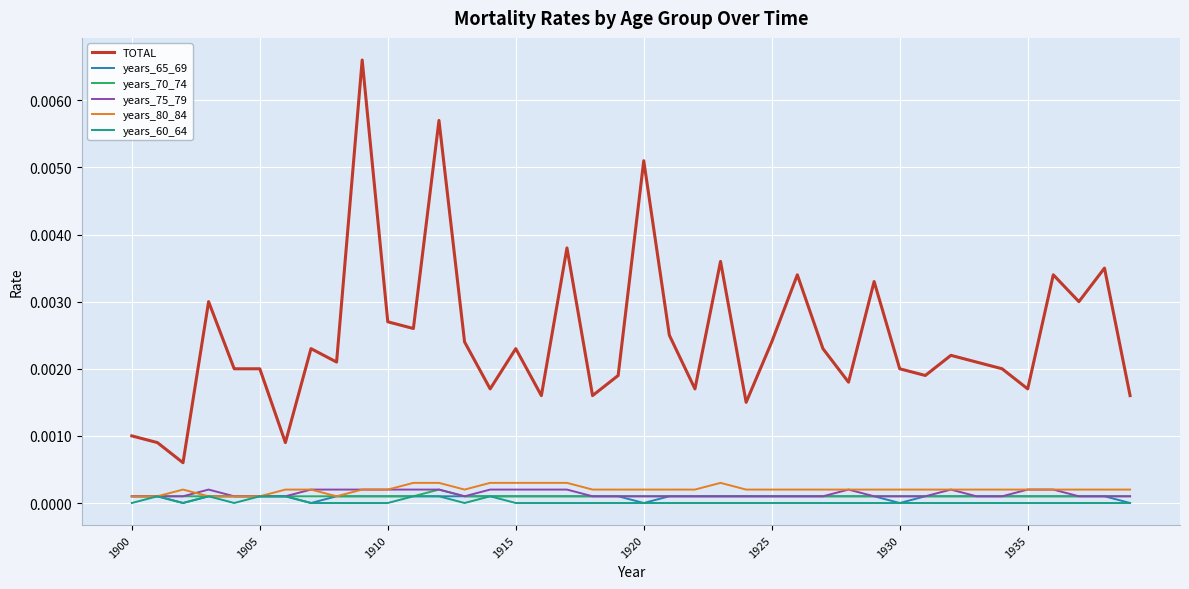

Does the chart display data point markers on the line(s)?

No